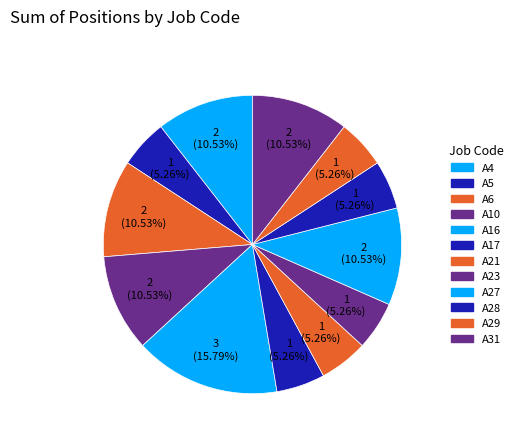

Count the number of slices in the pie.

12